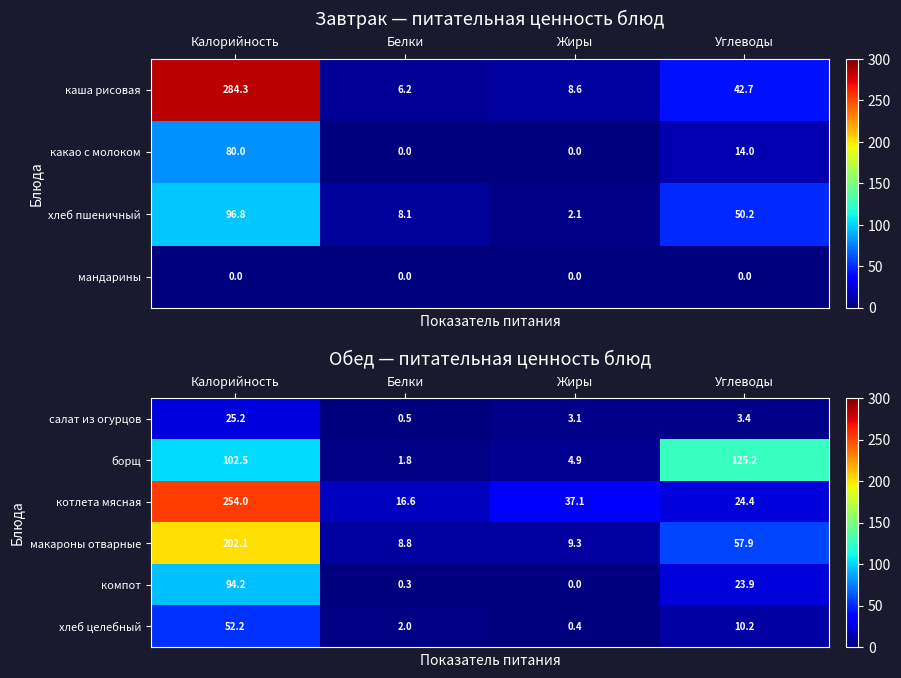

How many data points in борщ are less than 102?

2